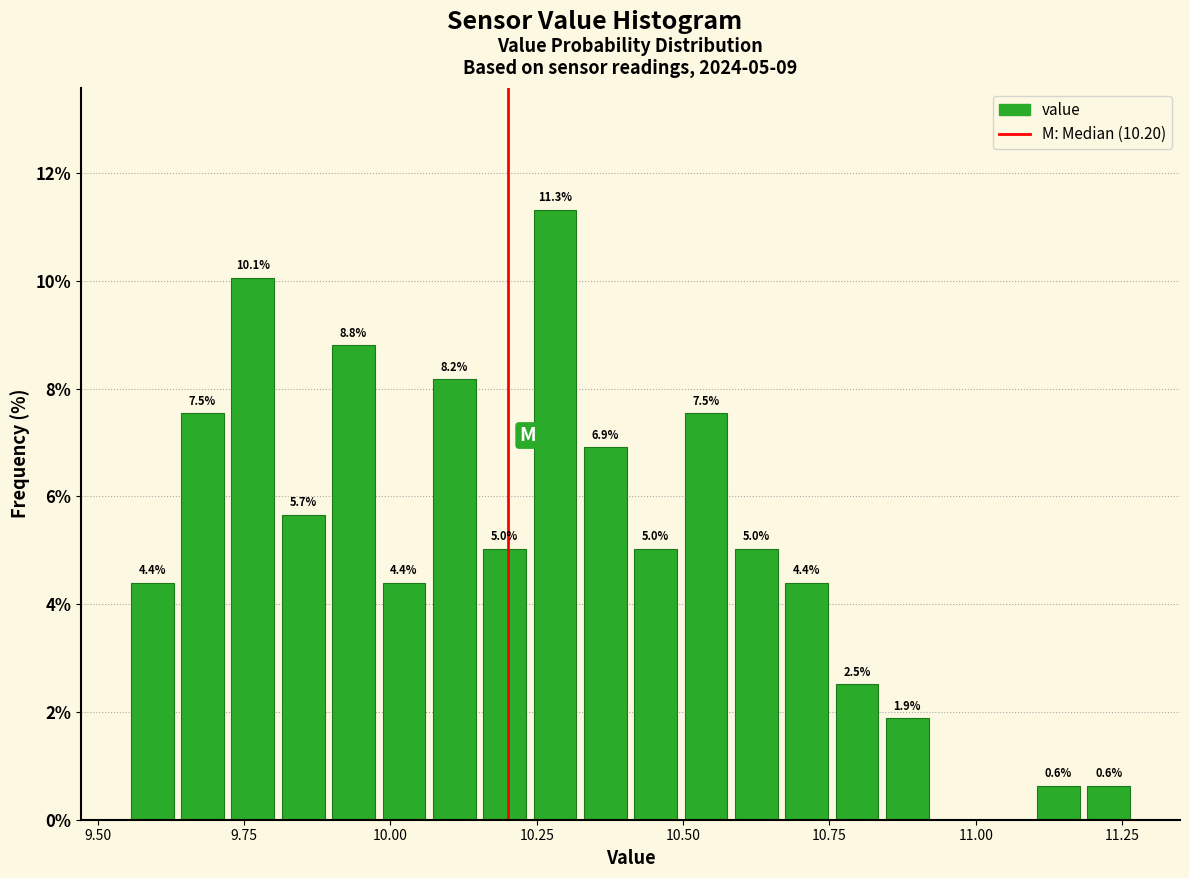

Read against the x-axis, roughly where is the centre of the tallest bar?

10.30